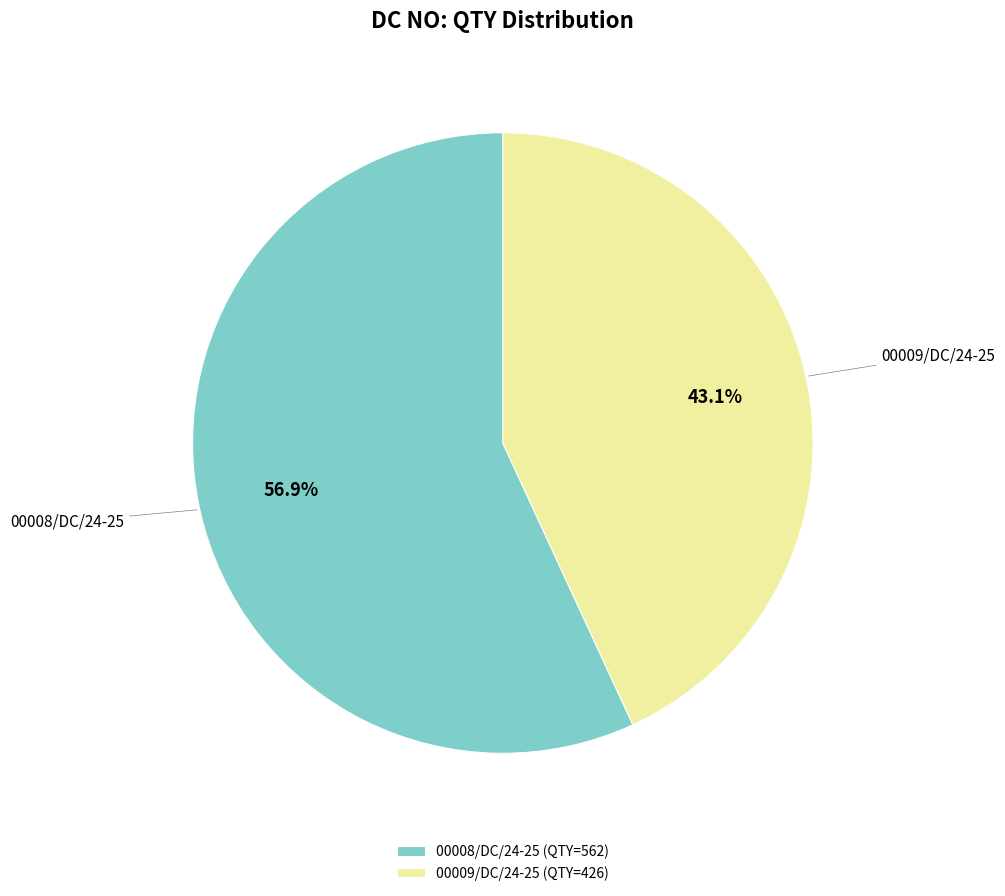

Which category has the smallest portion of the pie?

00009/DC/24-25